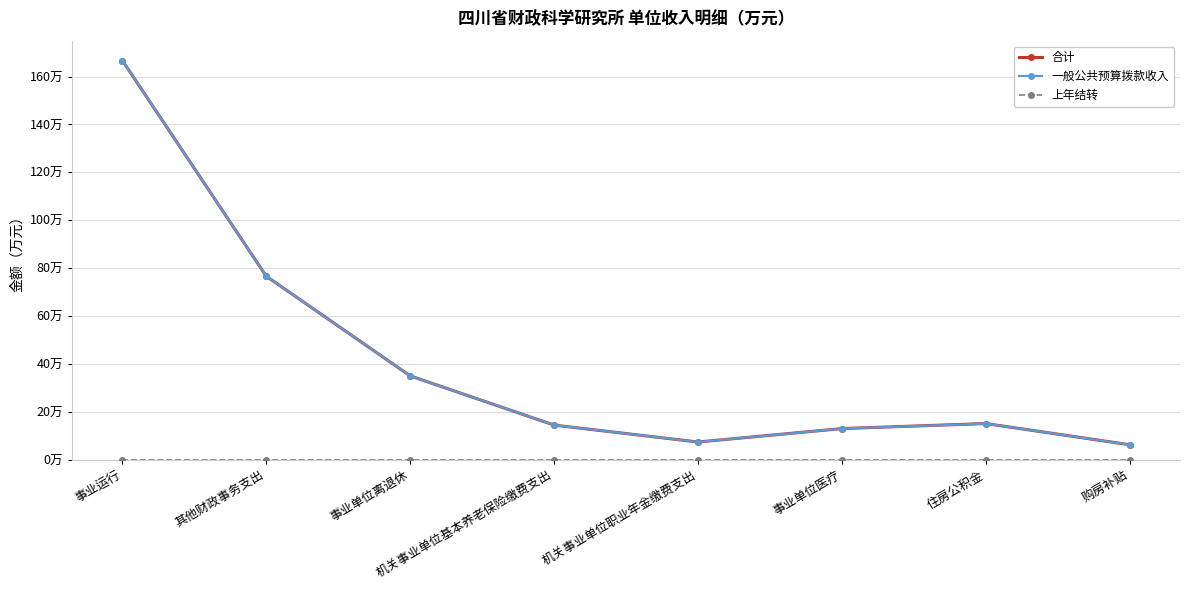

True or false: 上年结转 and 合计 intersect in this chart.

False